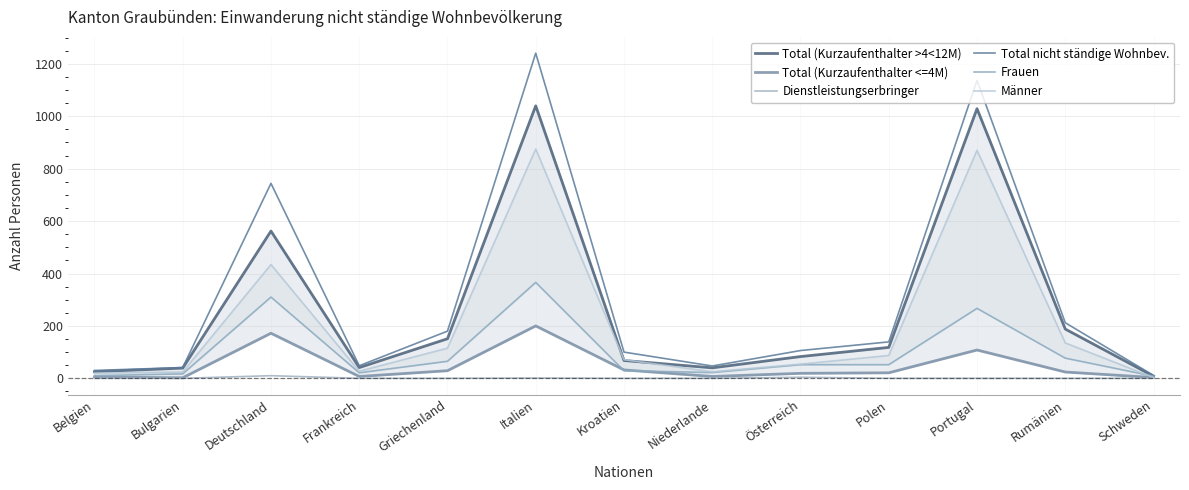

Is it true that Total nicht ständige Wohnbev. equals 334 at Rumänien?

False